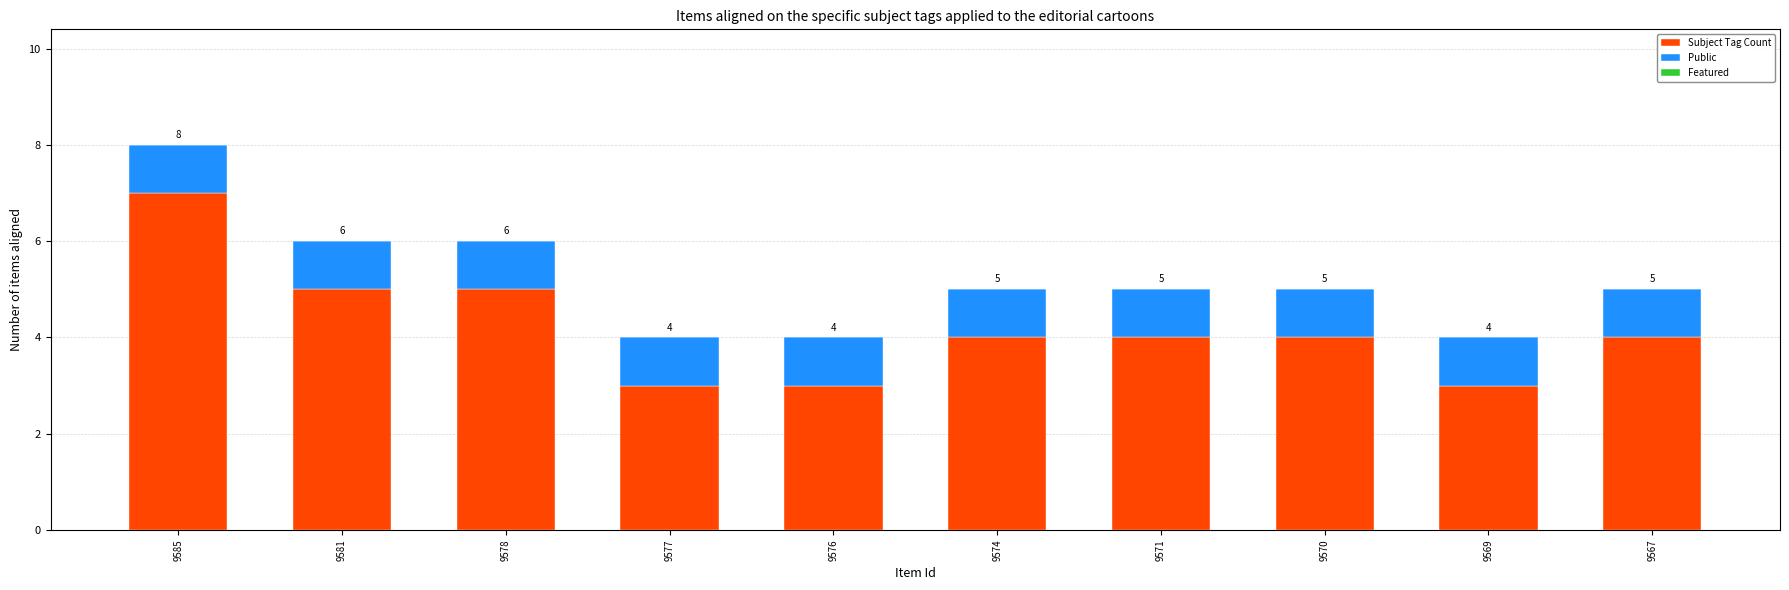

What is the highest value of the Subject Tag Count series?

7